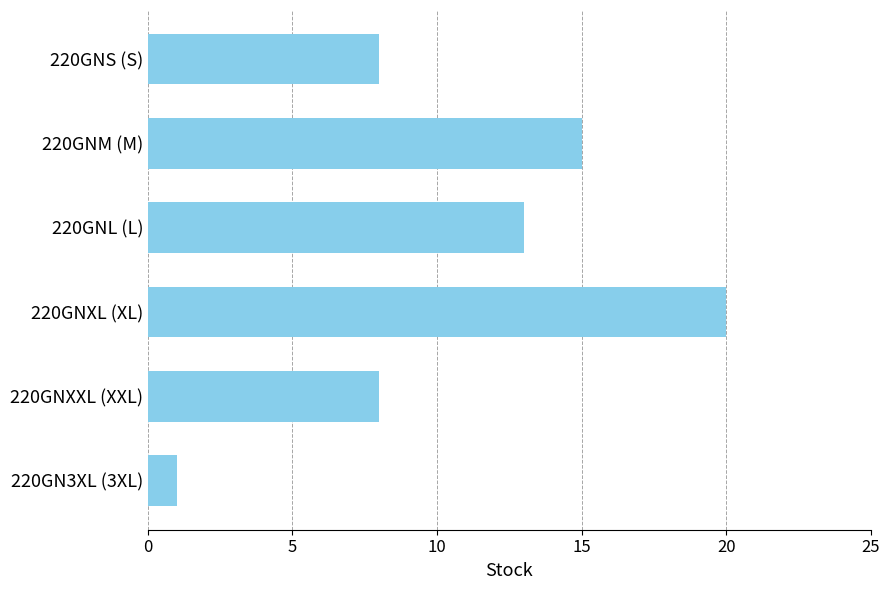

True or false: the data shows 5 at 220GNS (S).

False